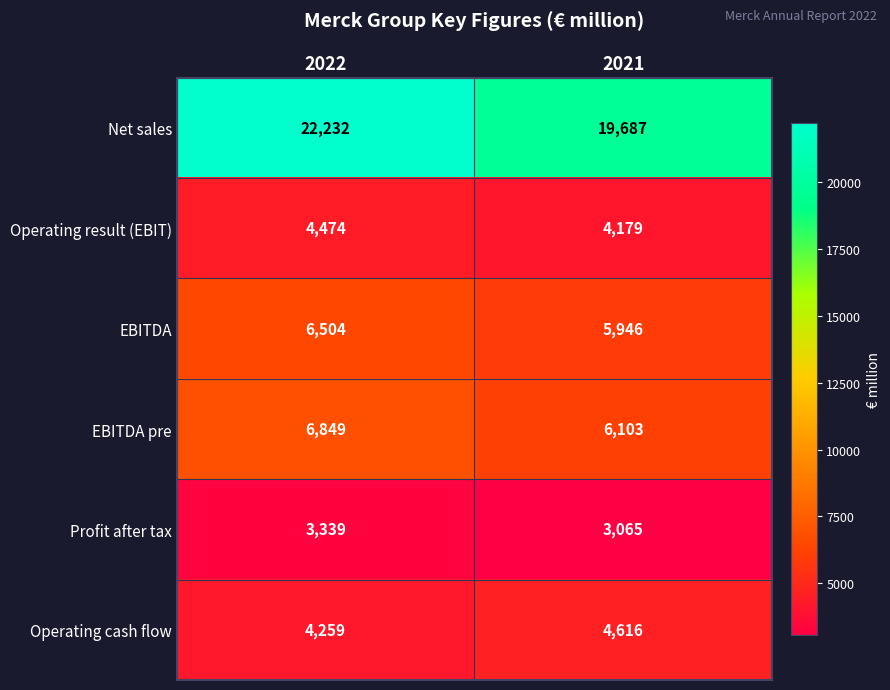

Rank the series by their maximum value, from highest to lowest.

Net sales, EBITDA pre, EBITDA, Operating cash flow, Operating result (EBIT), Profit after tax